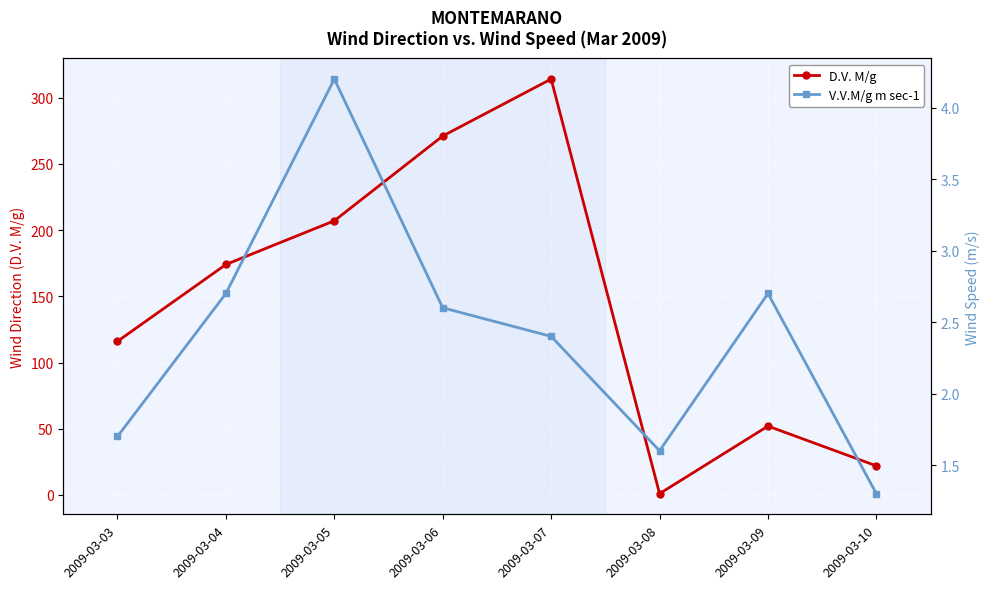

The D.V. M/g series shows 5.3 at 2009-03-10. True or false?

False